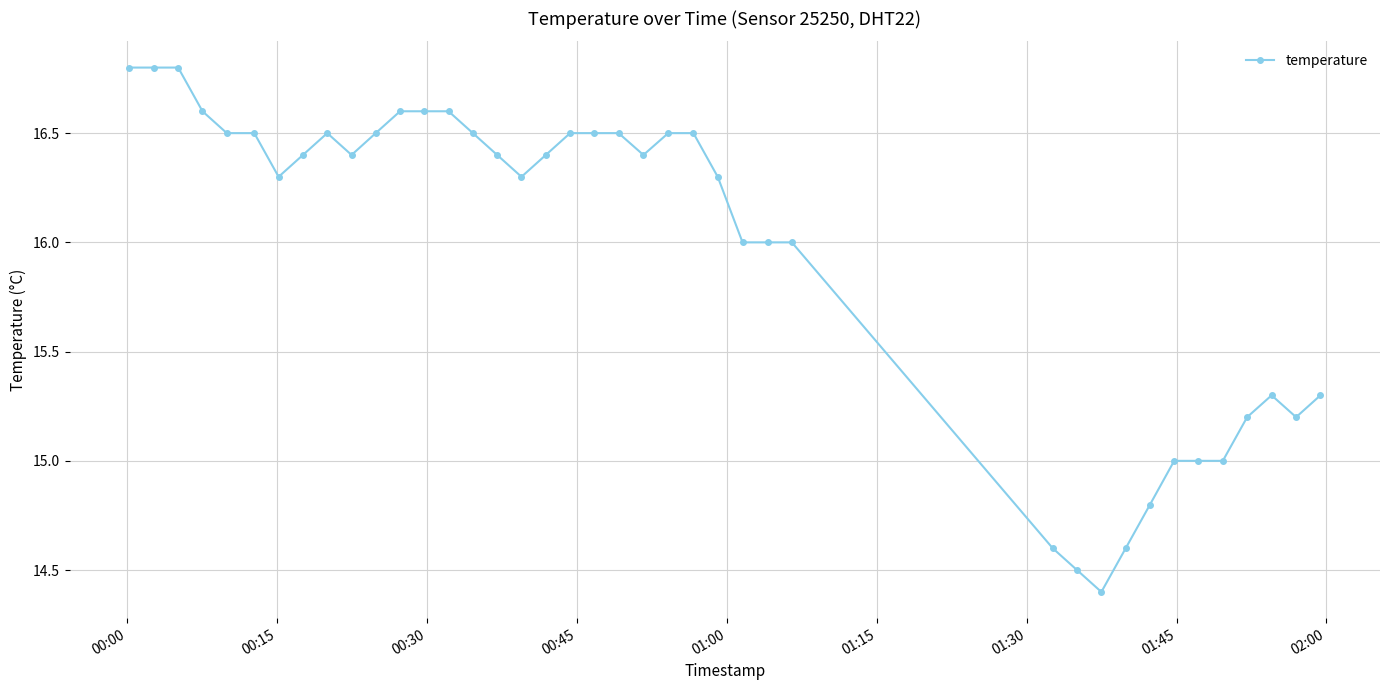

What is the value of the 18th point from the left?

16.4